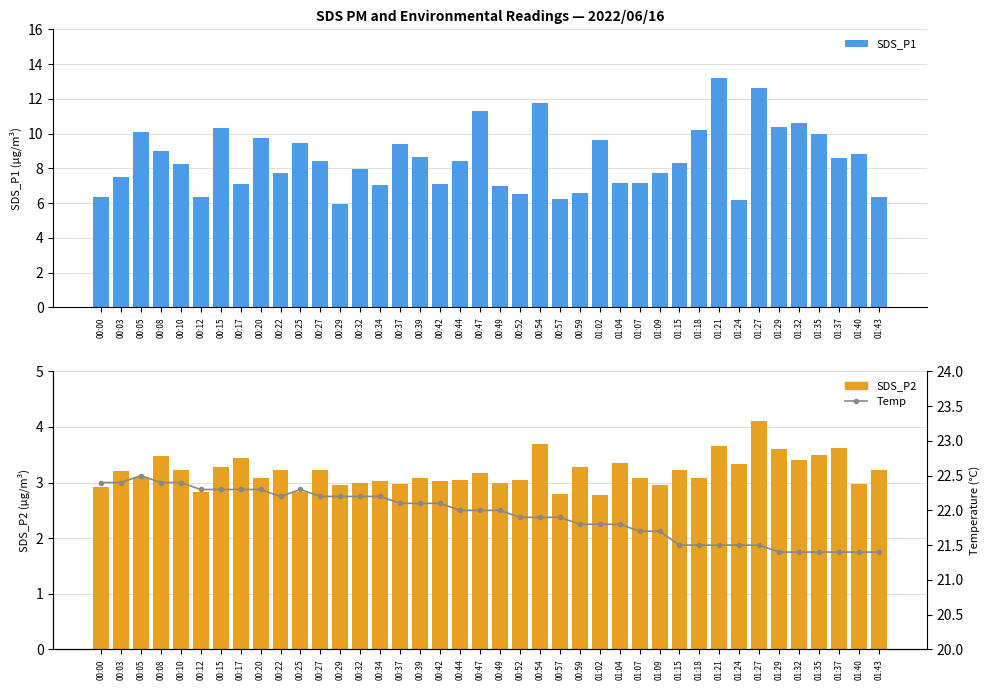

What value does the SDS_P1 series have at 00:15?

10.3